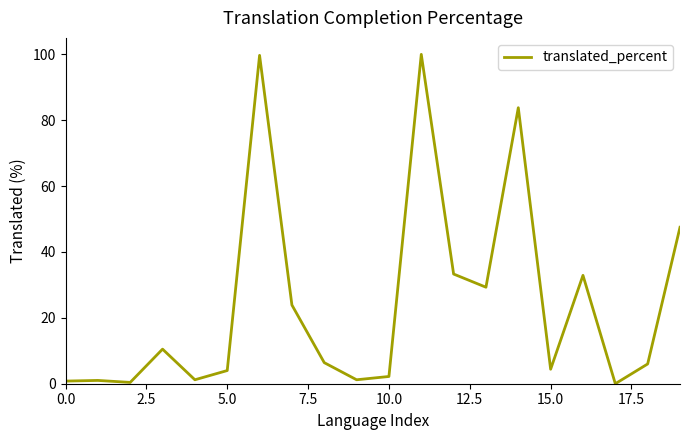

What is the maximum value shown in the chart?

100.0